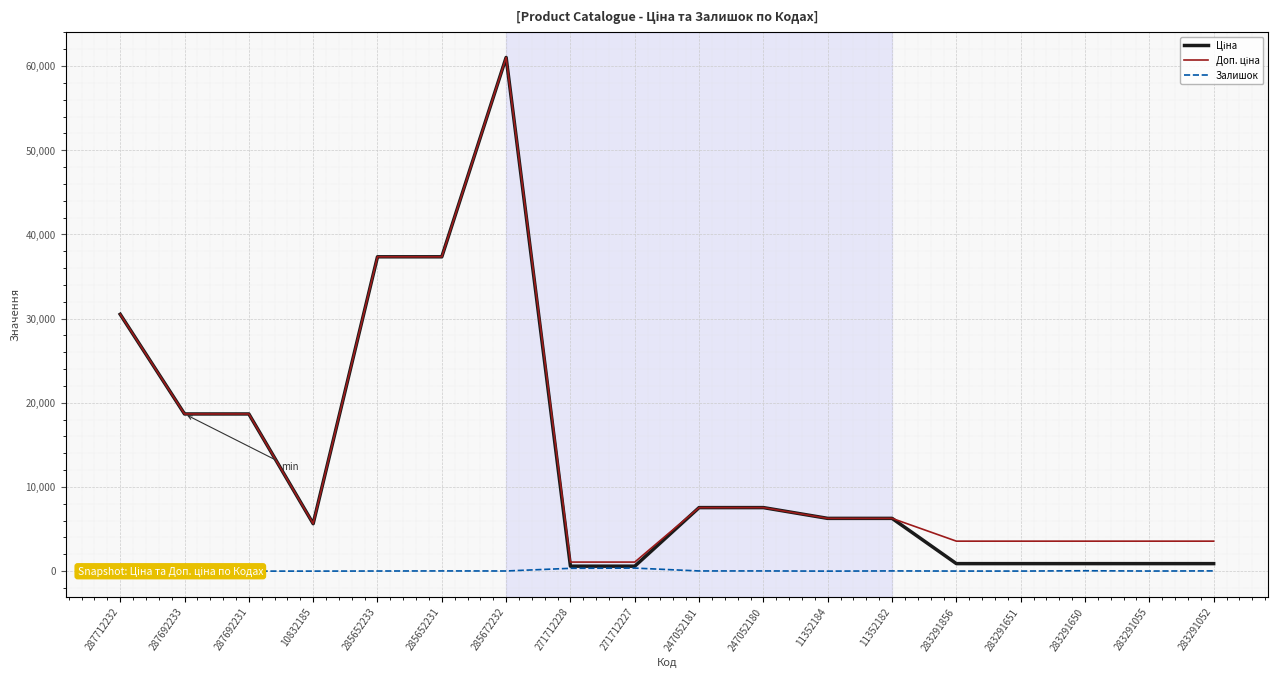

True or false: Доп. ціна and Ціна cross at least once.

False